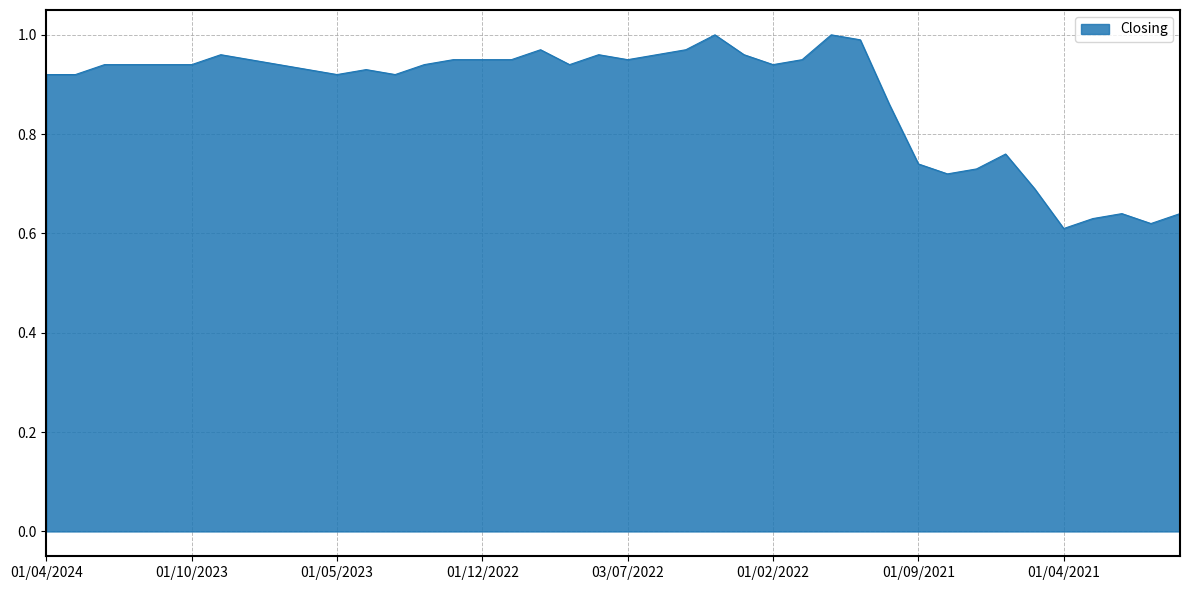

How many lines are shown in the chart?

1